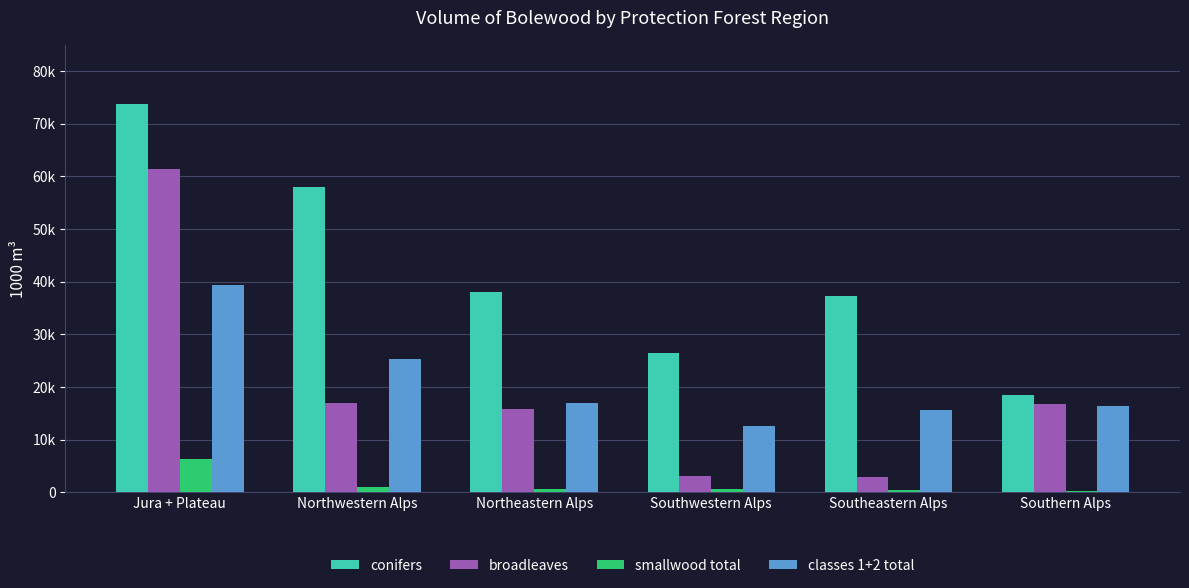

Does the chart contain stacked bars?

No